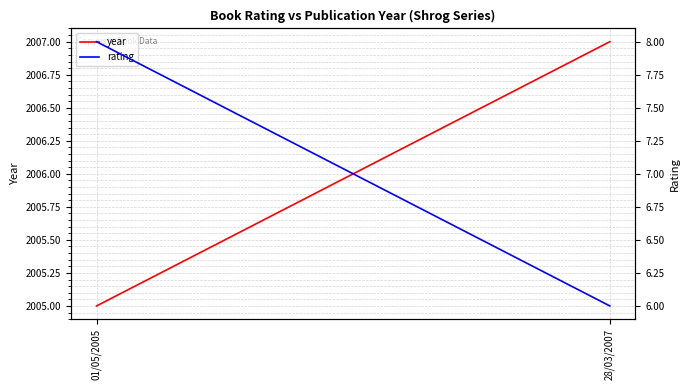

At which label does year reach its peak?

28/03/2007